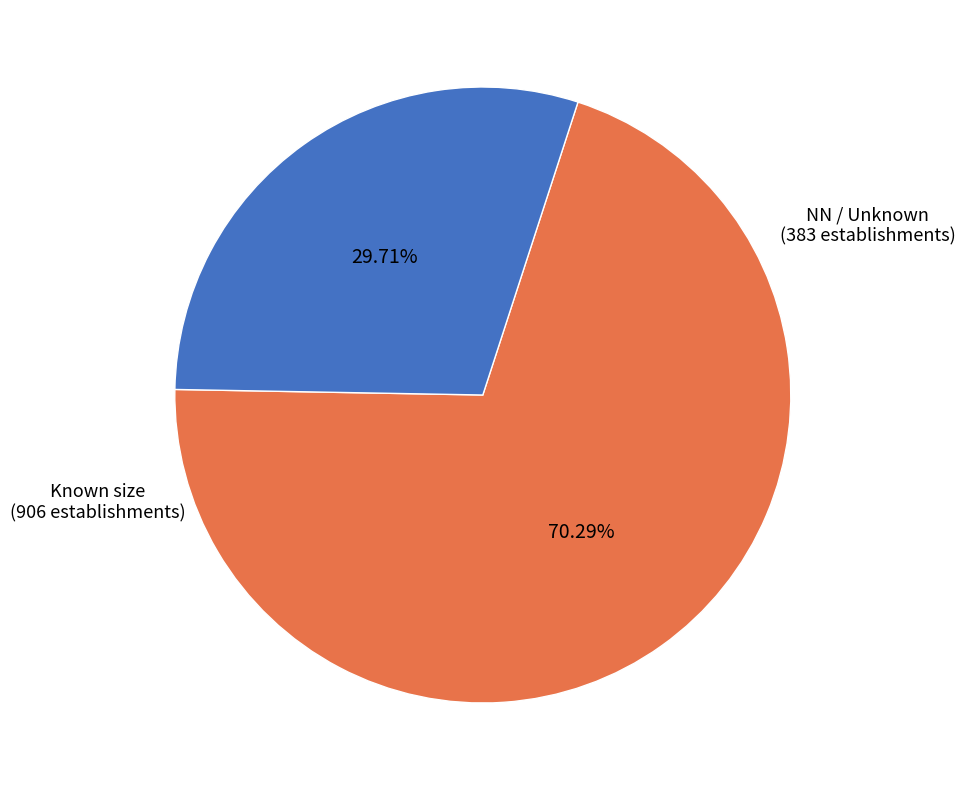

Is there a majority slice in this chart?

Yes